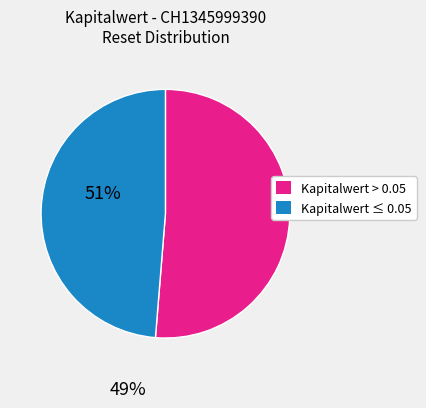

Is there any slice that represents more than half of the pie?

Yes